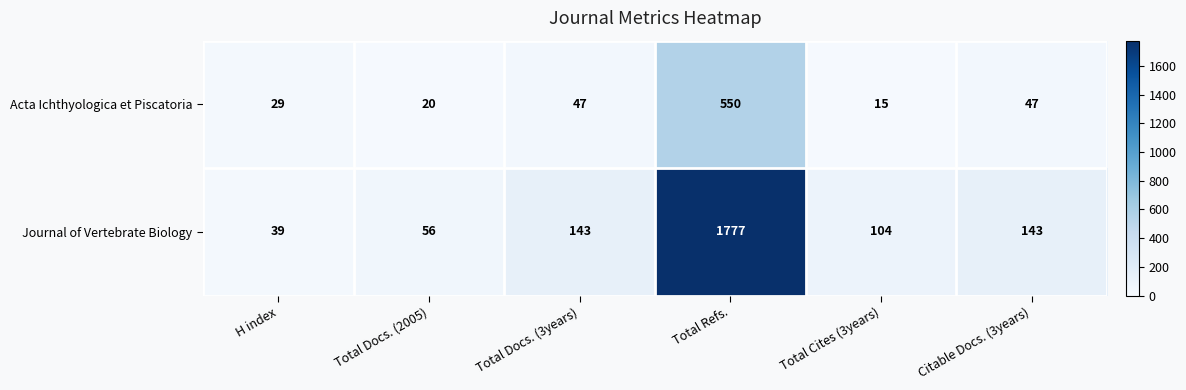

Rank the series by their average value, from lowest to highest.

Acta Ichthyologica et Piscatoria, Journal of Vertebrate Biology